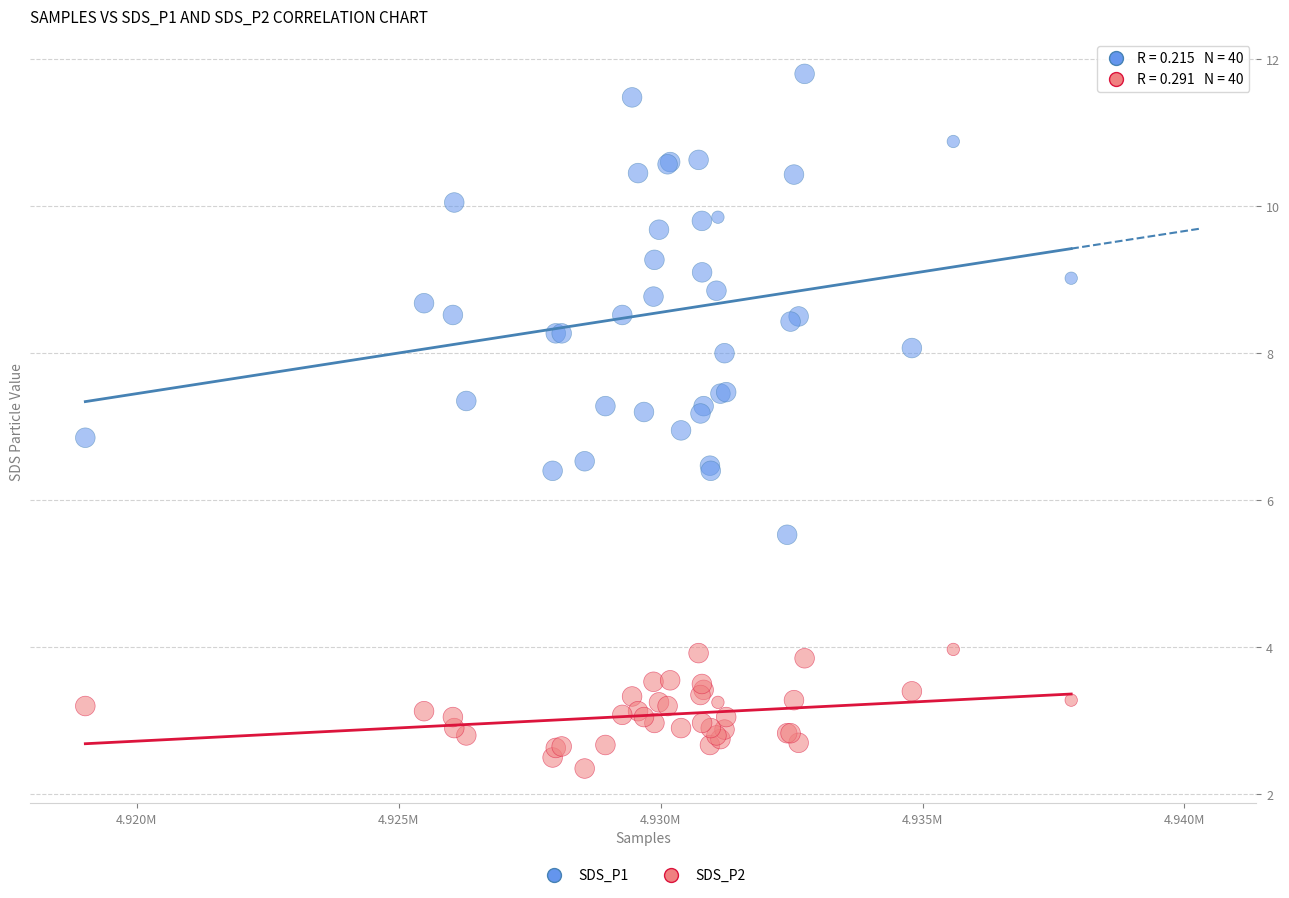

Which series reaches the minimum Y coordinate?

SDS_P2